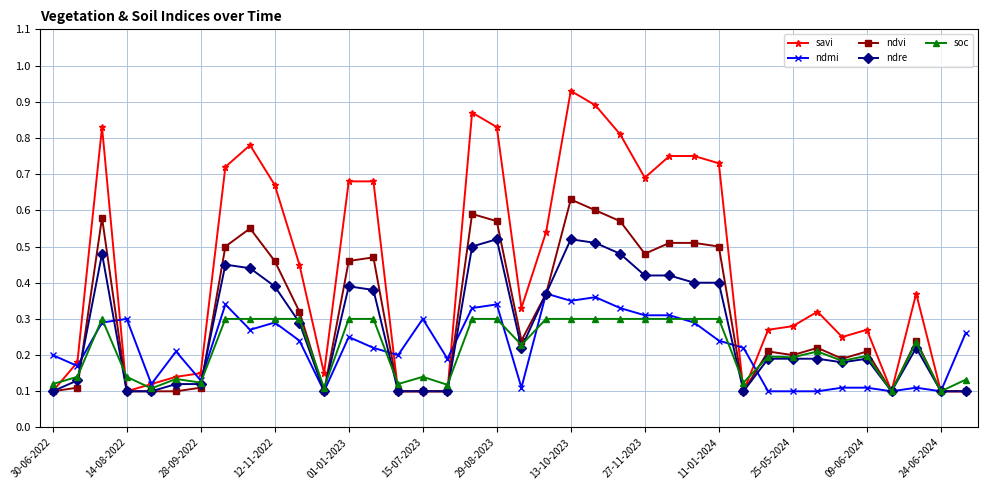

True or false: savi has more than 0 interior local peaks.

True